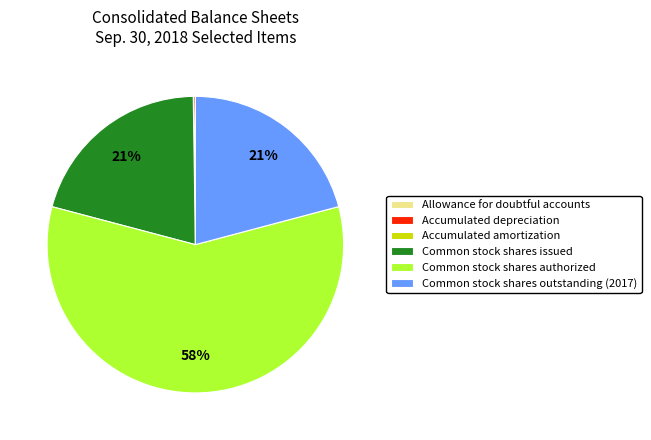

Which slice is the largest?

Common stock shares authorized